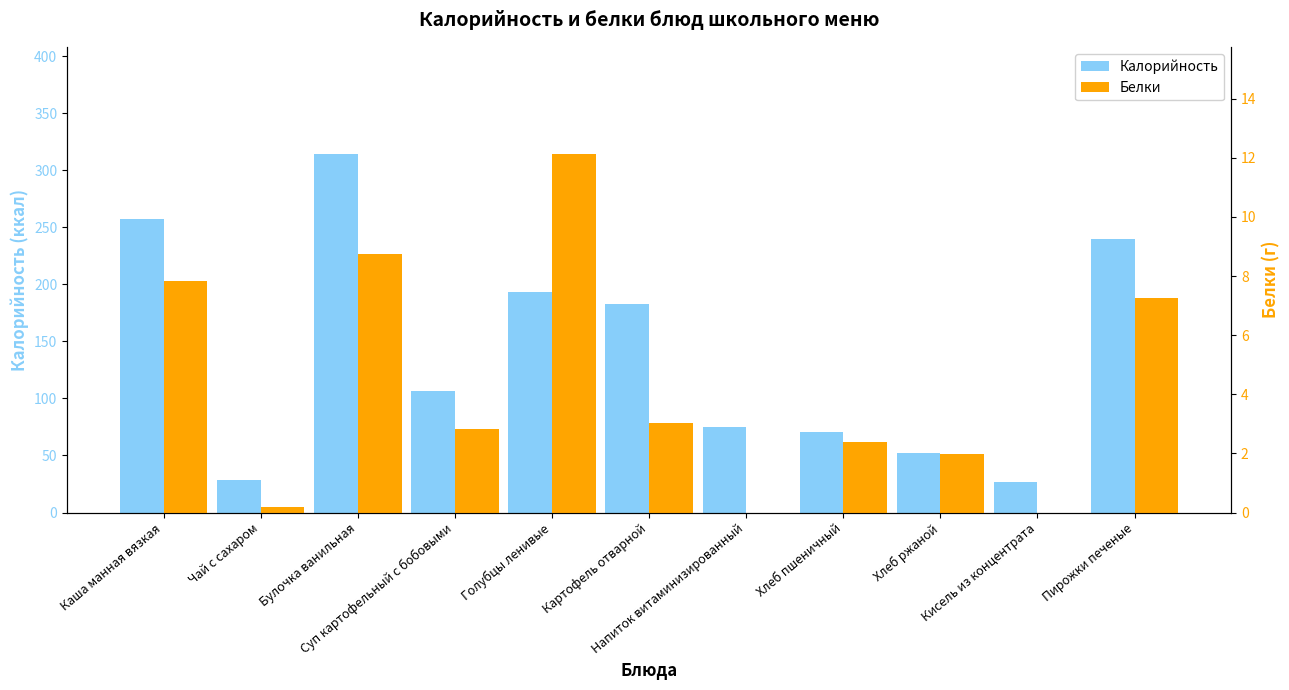

What is the sum of all Калорийность values?

1546.2